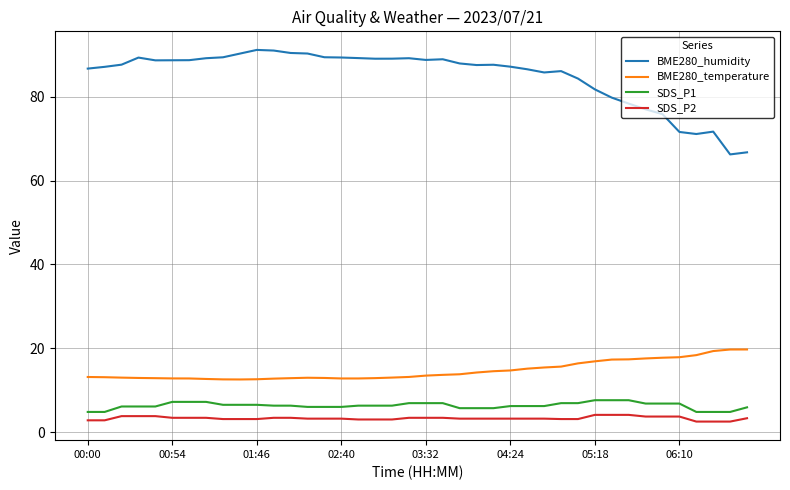

Is this an area chart (filled region under the line)?

No